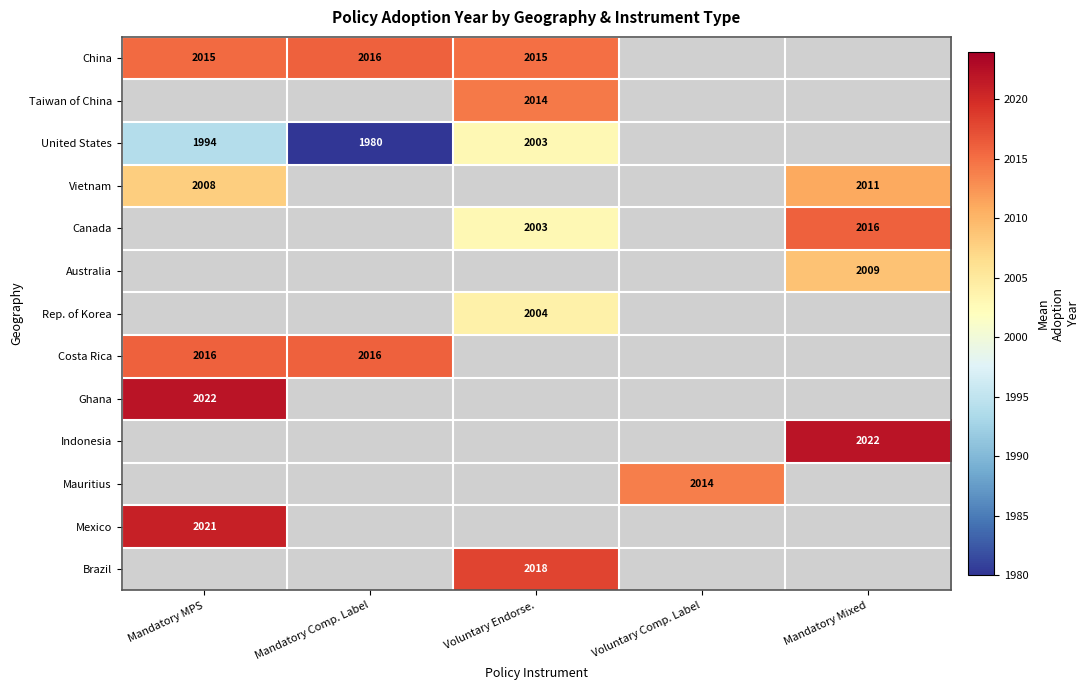

The value of United States at Mandatory MPS is 1994.0. True or false?

True